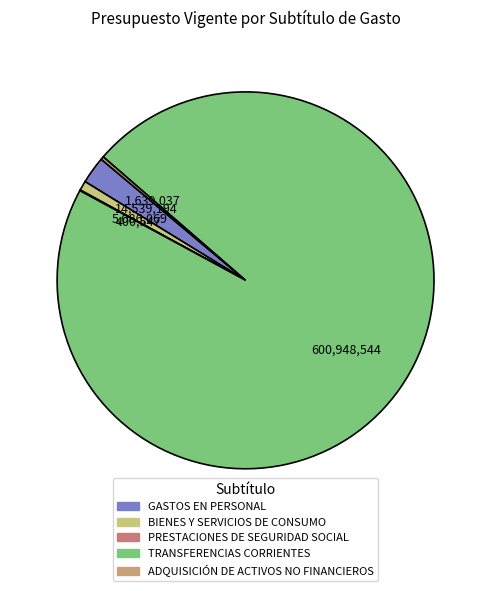

To the nearest percent, what is the average slice percentage?

20%